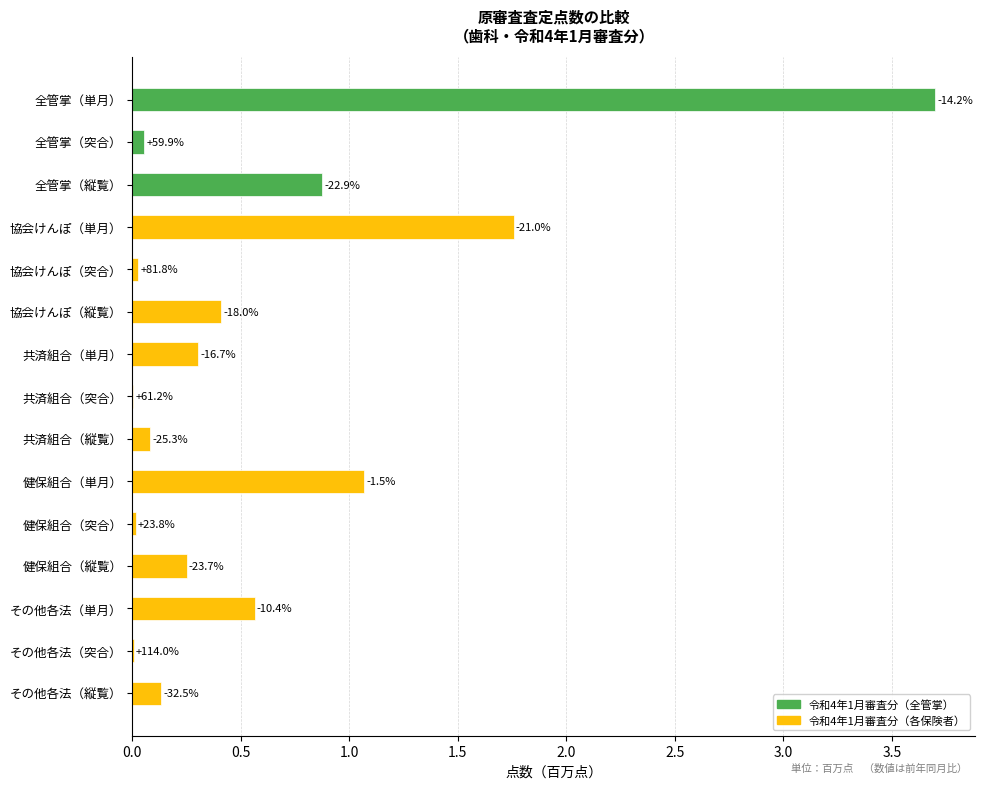

What is the maximum value shown in the chart?

3.7